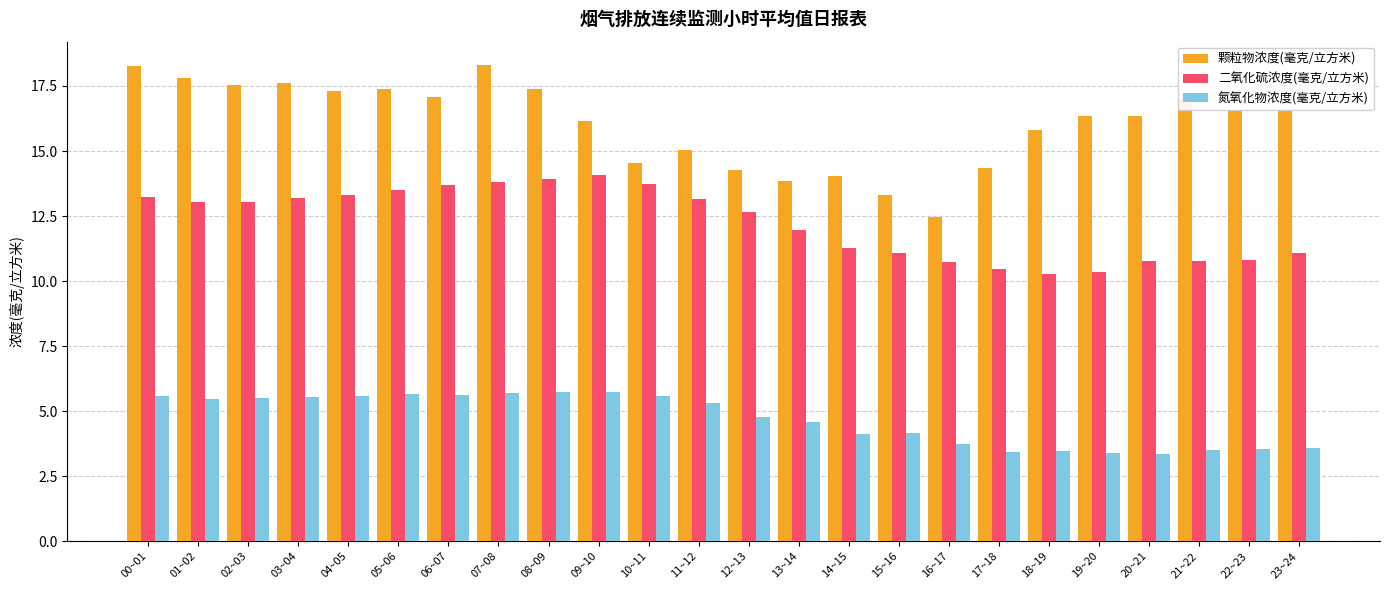

Which series has the widest spread of values?

颗粒物浓度(毫克/立方米)